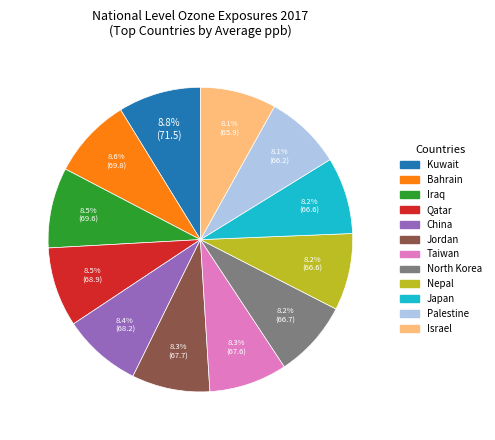

Is it true that Taiwan is 1% of the pie?

False